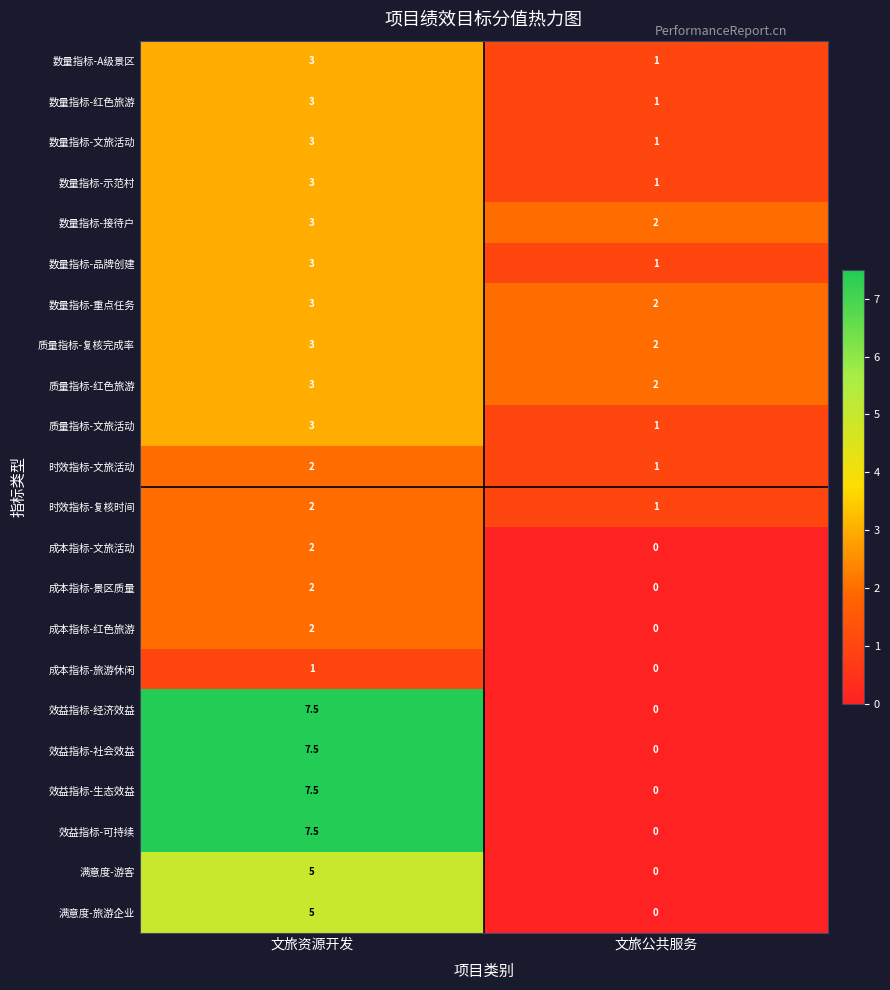

How many series are shown in this chart?

22